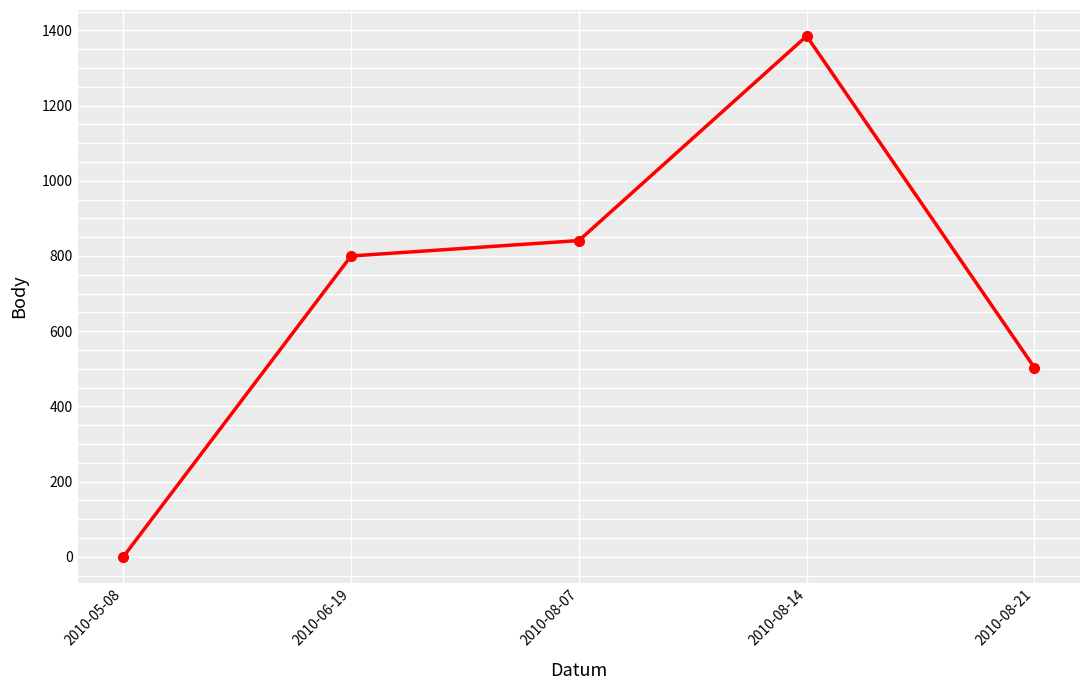

True or false: the data shows 846 at 2010-08-21.

False